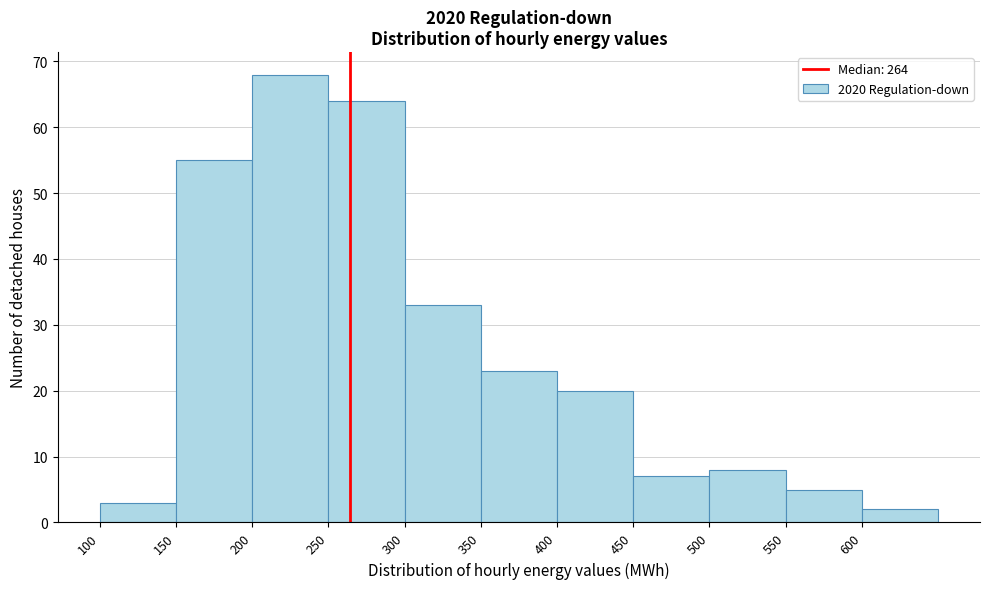

Reading left to right, list every bar in this chart as the range it spans on the x-axis followed by its height. The values are not printed on the chart, so give them approximately, as read against the axis.

100 to 150: 3
150 to 200: 55
200 to 250: 68
250 to 300: 64
300 to 350: 33
350 to 400: 23
400 to 450: 20
450 to 500: 7
500 to 550: 8
550 to 600: 5
600 to 650: 2